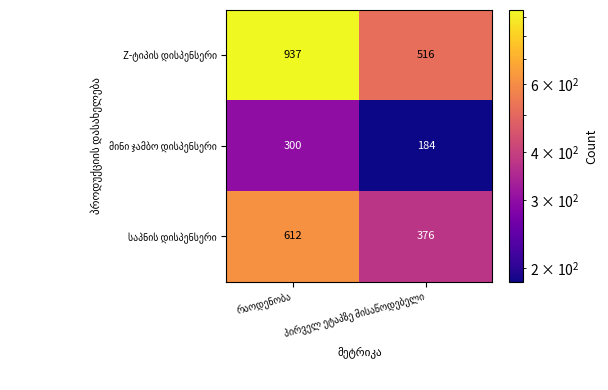

Count the number of categories in the chart.

2